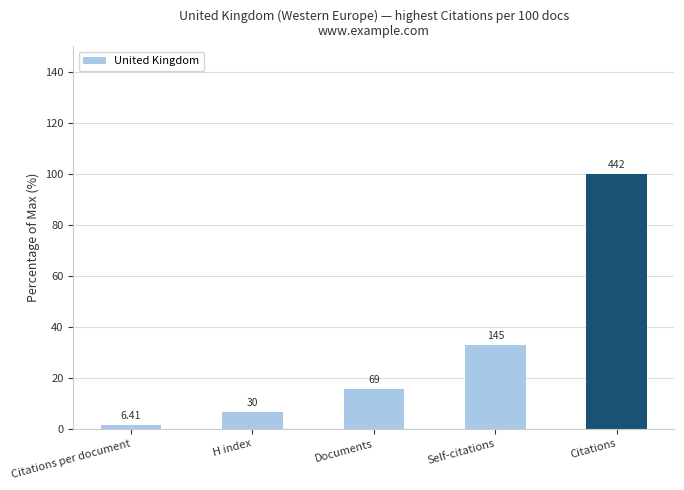

What is the label of the 4th bar from the left?

Self-citations